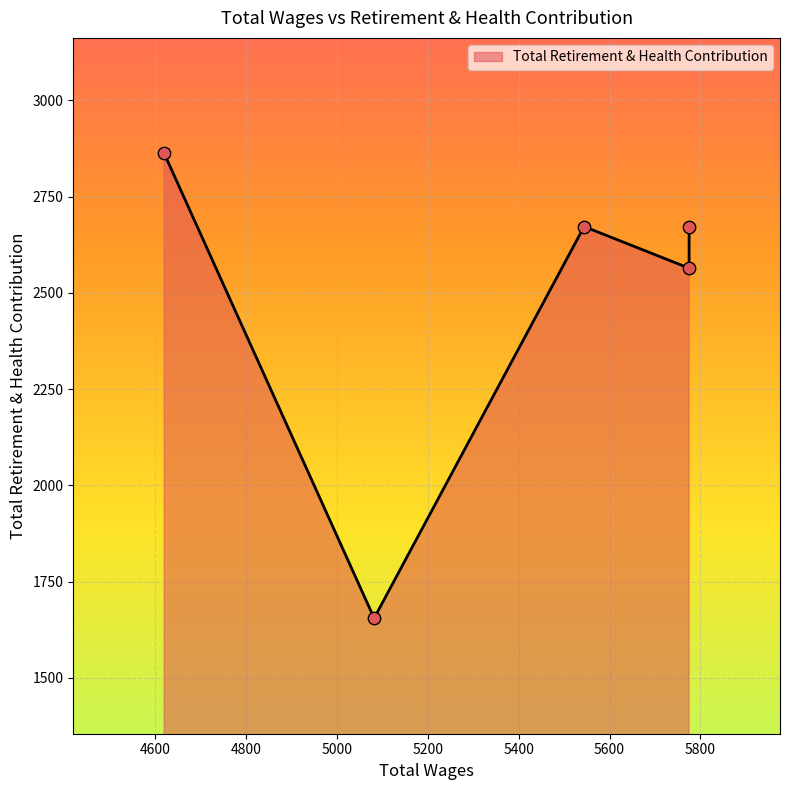

What is the change in value from 4620.0 to 5775.0?

-298